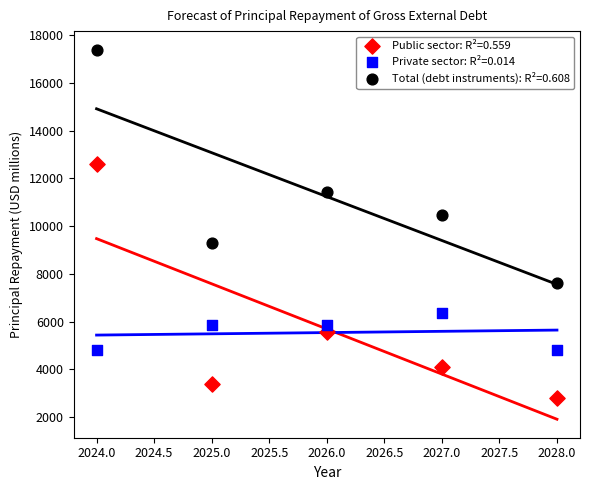

Across all series, what Y value is closest to 10086?

10467.0